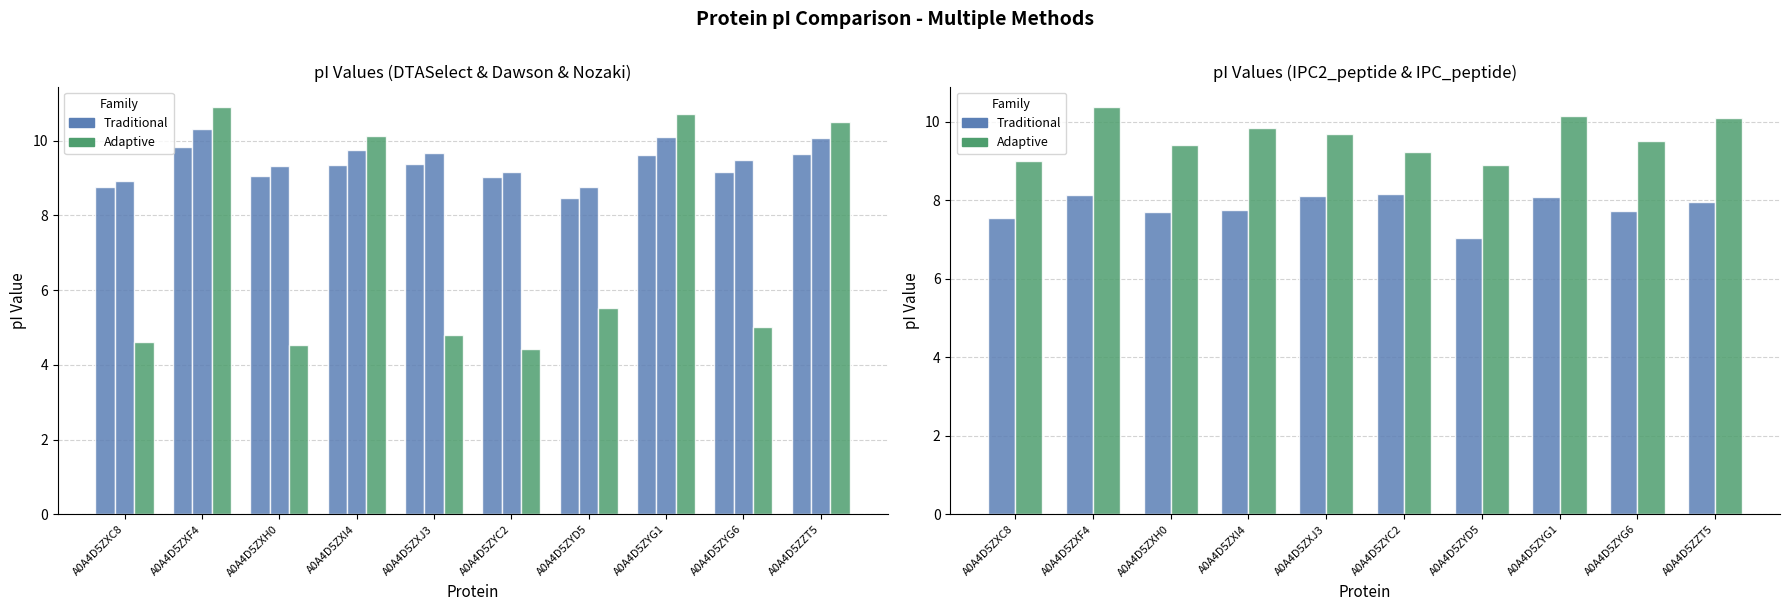

How many values in the Dawson series exceed 9?

8